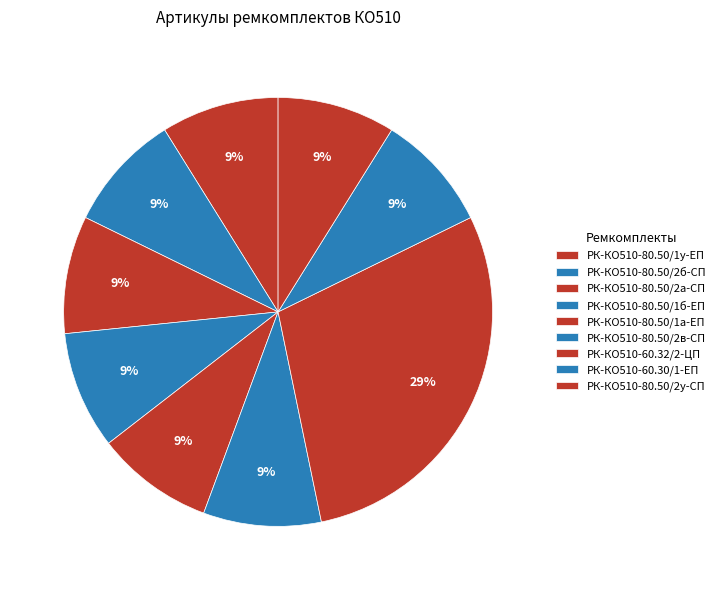

What portion of the pie excludes РК-КО510-80.50/1у-ЕП?

91.1%